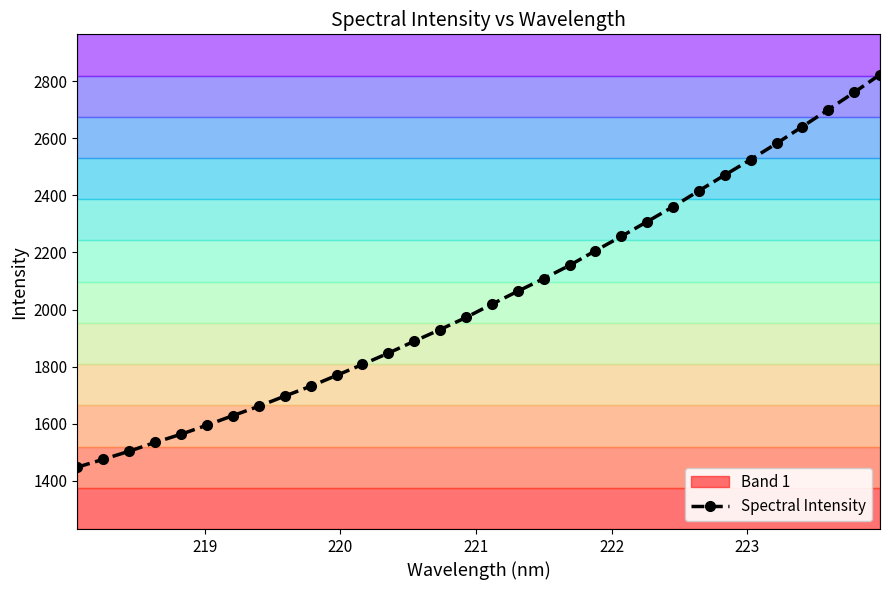

Reading left to right, transcribe all the data shown in this chart.

1447.3	1474.7	1503.2	1533.9	1562.7	1594.6	1627.9	1660.7	1696.3	1730.9	1768.9	1807.5	1847.0	1888.9	1929.8	1972.1	2018.8	2064.1	2108.4	2154.9	2206.2	2256.6	2308.4	2360.7	2416.5	2471.8	2526.0	2582.5	2641.6	2701.0	2761.4	2823.9